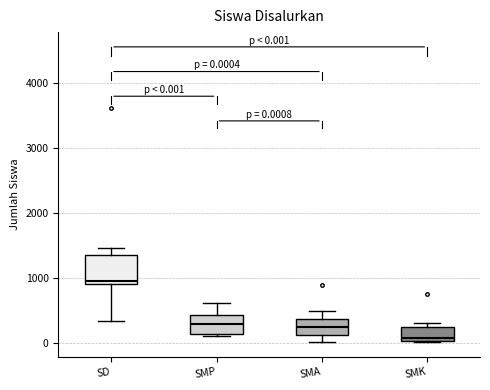

Which box's median line is the lowest?

SMK